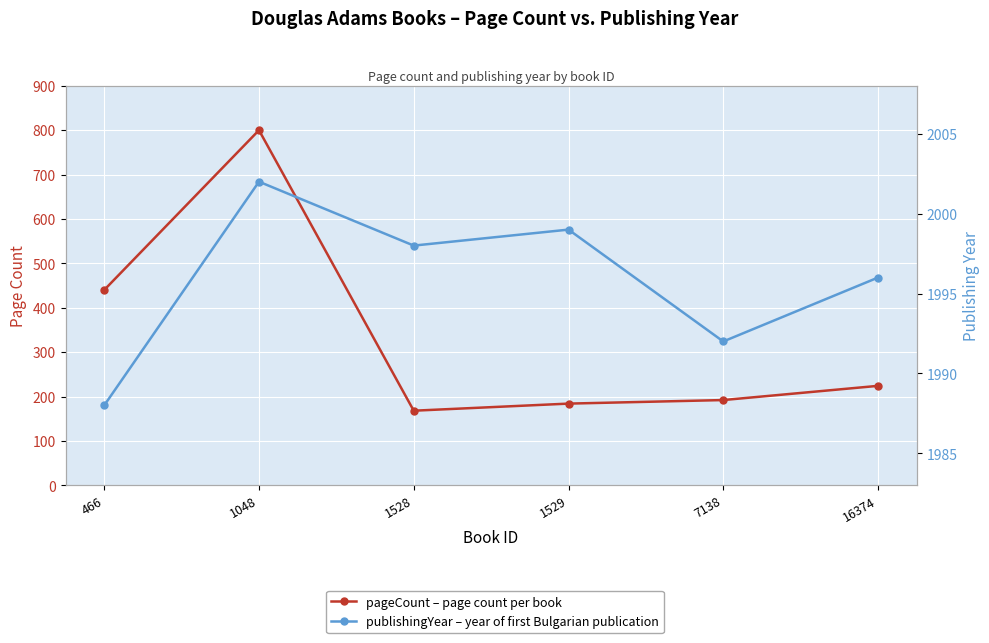

What is the sum of the pageCount values at 1529 and 1048?

984